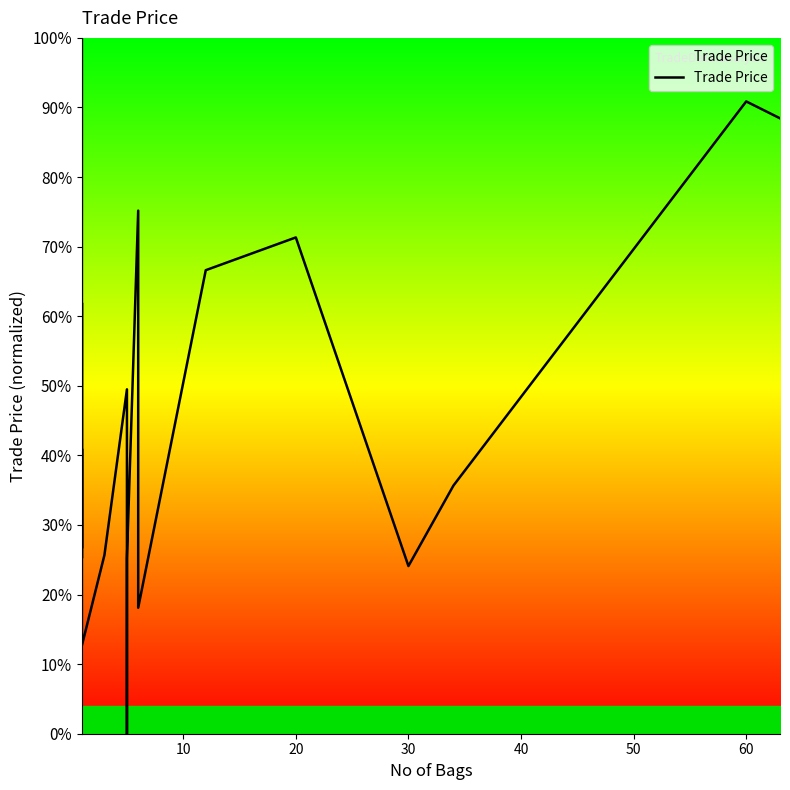

Does the chart display data point markers on the line(s)?

No